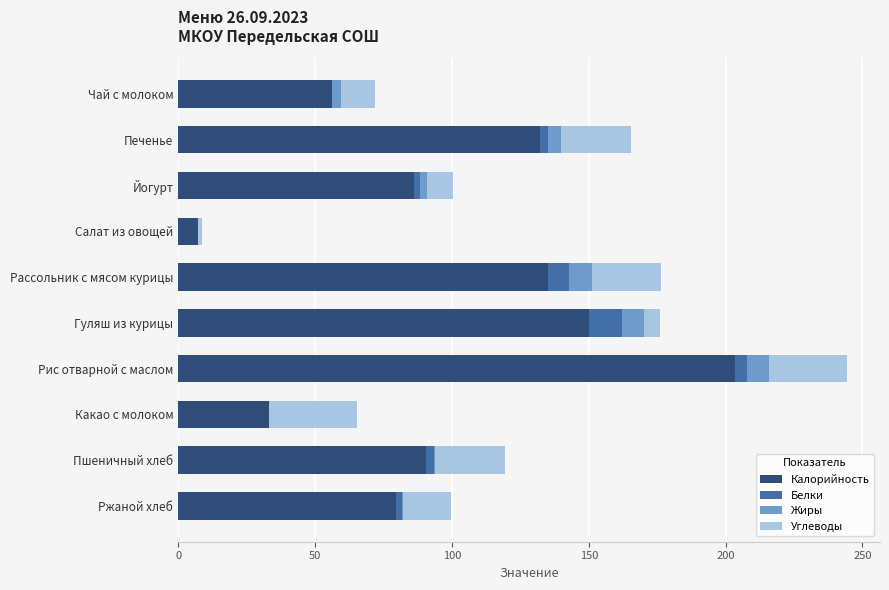

At which label does Калорийность reach its peak?

Рис отварной с маслом